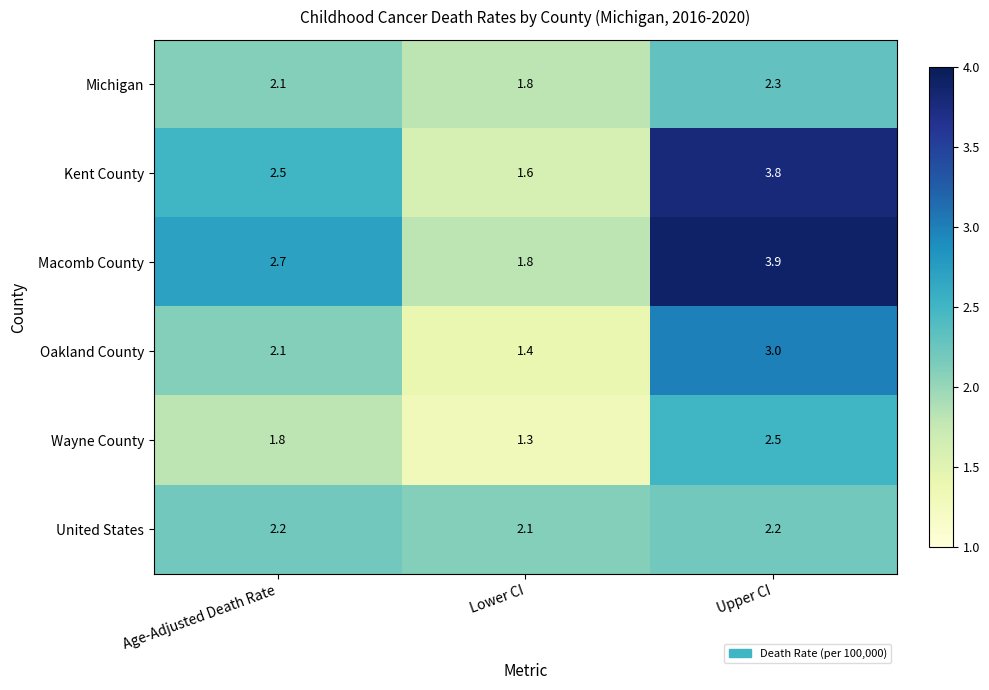

Is it true that Kent County equals 2.5 at Lower CI?

False